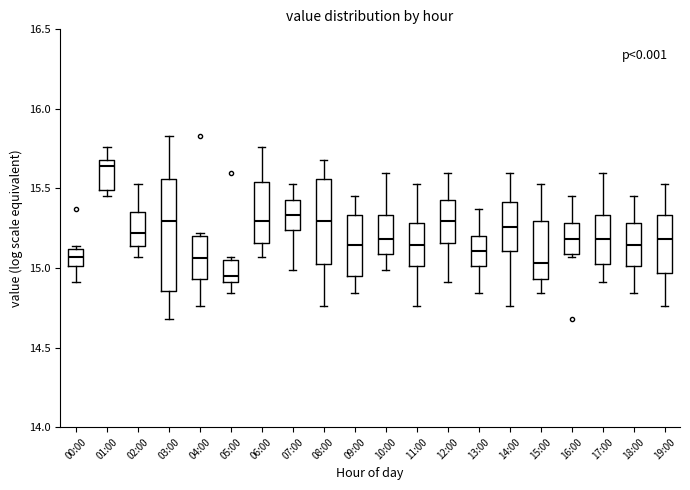

Where does the lower whisker of the box for 06:00 end on the y-axis? The values are not printed on the chart, so give them approximately, as read against the axis.

15.05